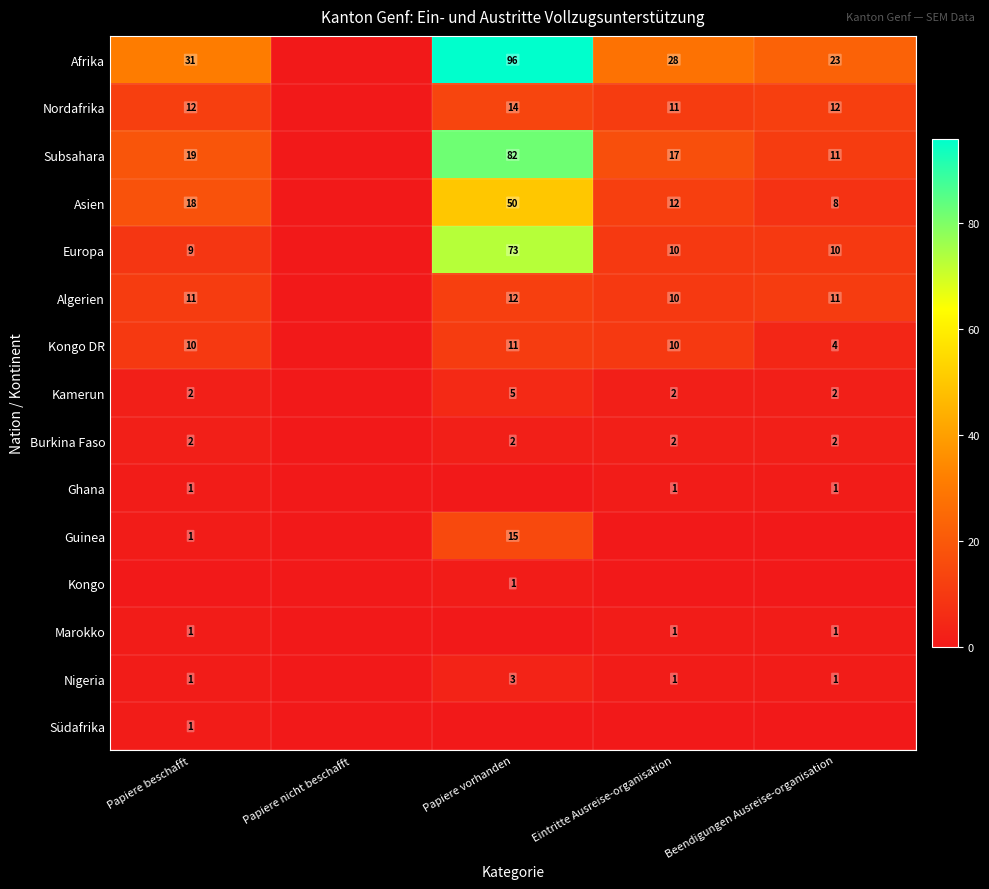

The Afrika series shows 23 at Beendigungen Ausreise-organisation. True or false?

True